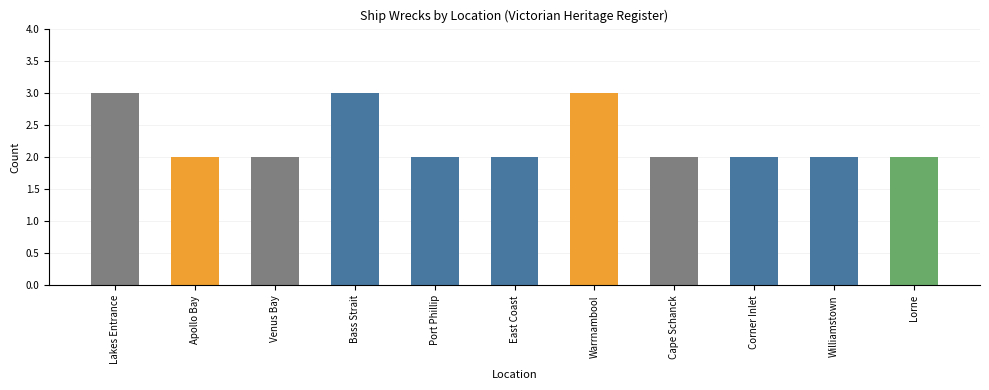

The value at Lorne is 3. True or false?

False